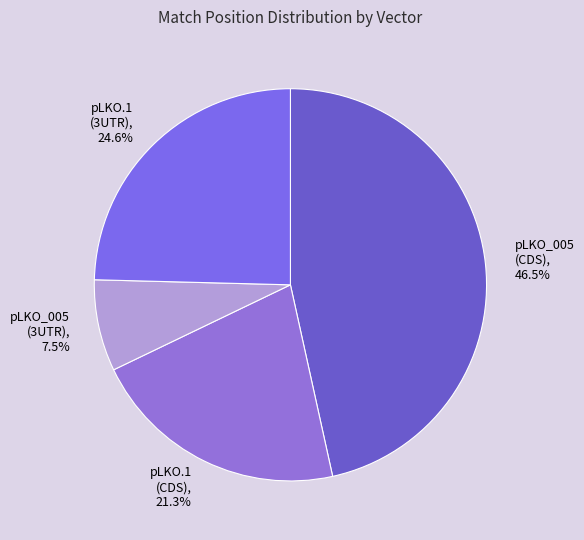

Between pLKO.1 (CDS) and pLKO_005 (CDS), which is larger?

pLKO_005 (CDS)